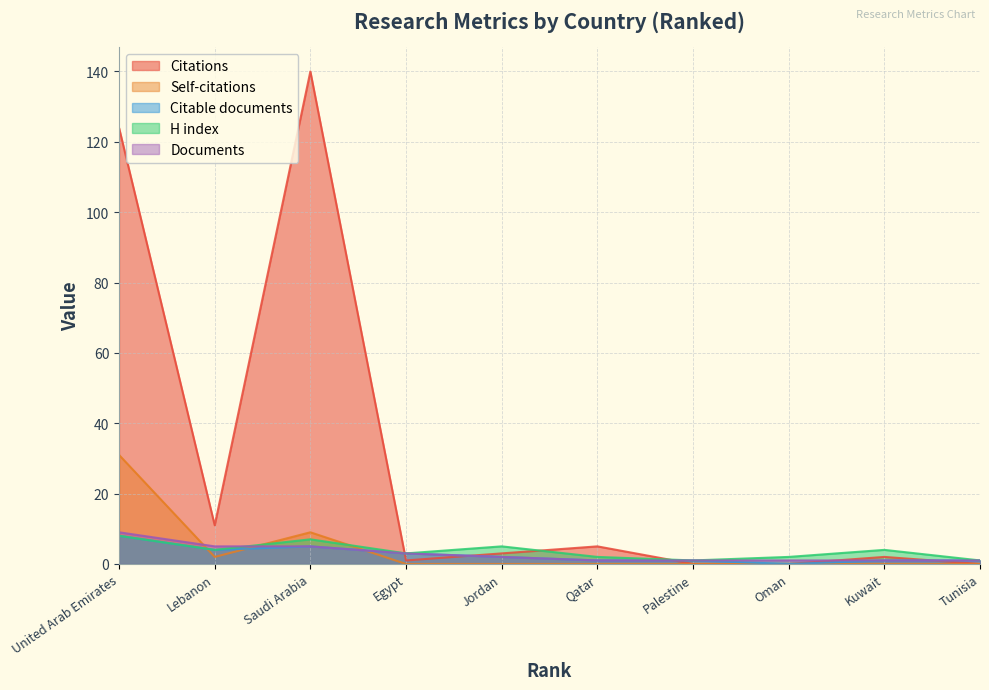

What is the total value across all series at Saudi Arabia?

166